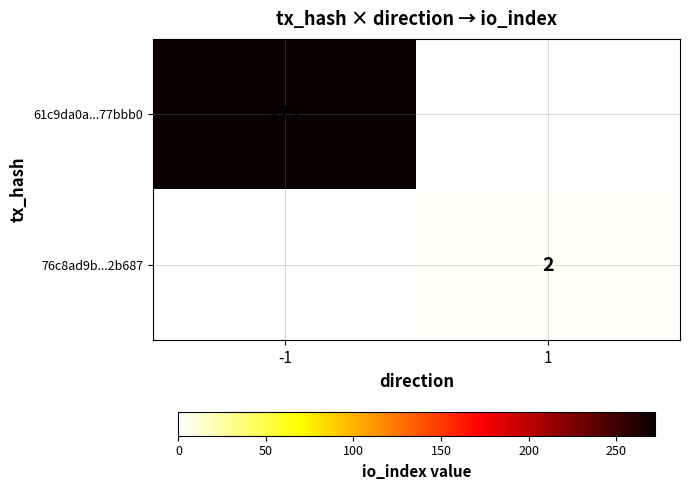

The value of 76c8ad9b...2b687 at 1 is 2. True or false?

True